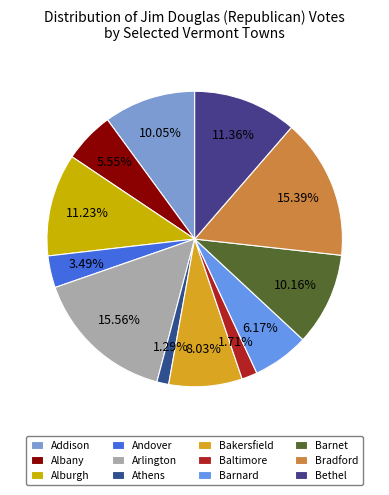

How many slices are in this pie chart?

12